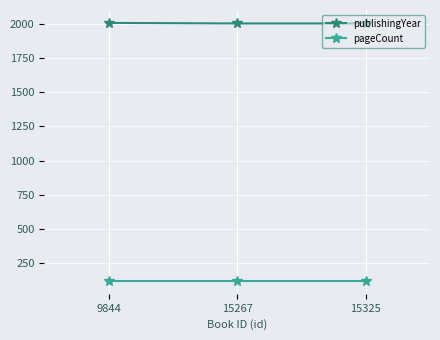

What is the value of the publishingYear point at the 3rd from the left?

2003